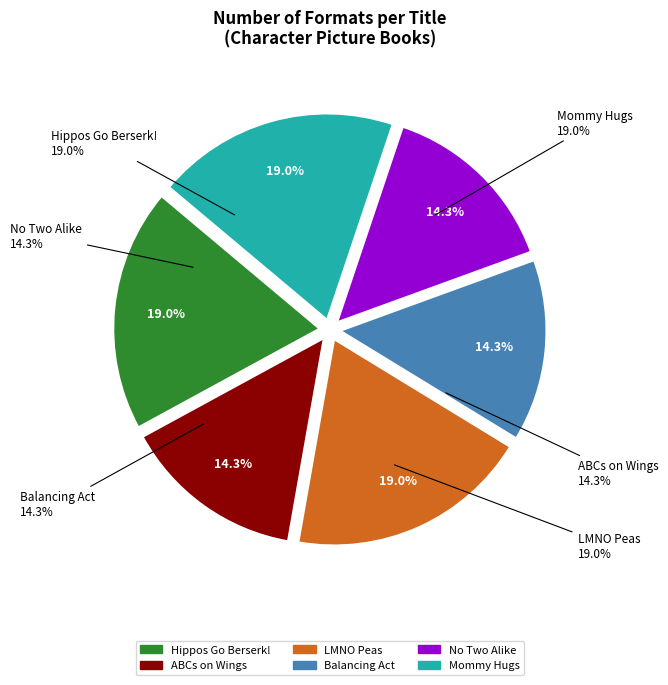

Is the sum of ABCs on Wings and LMNO Peas greater than half?

No